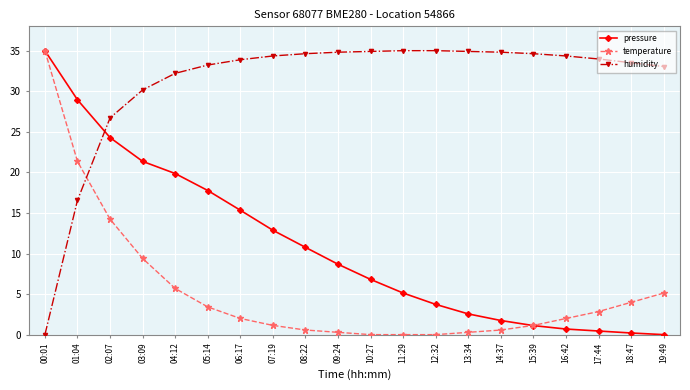

Does the chart have visible grid lines?

Yes